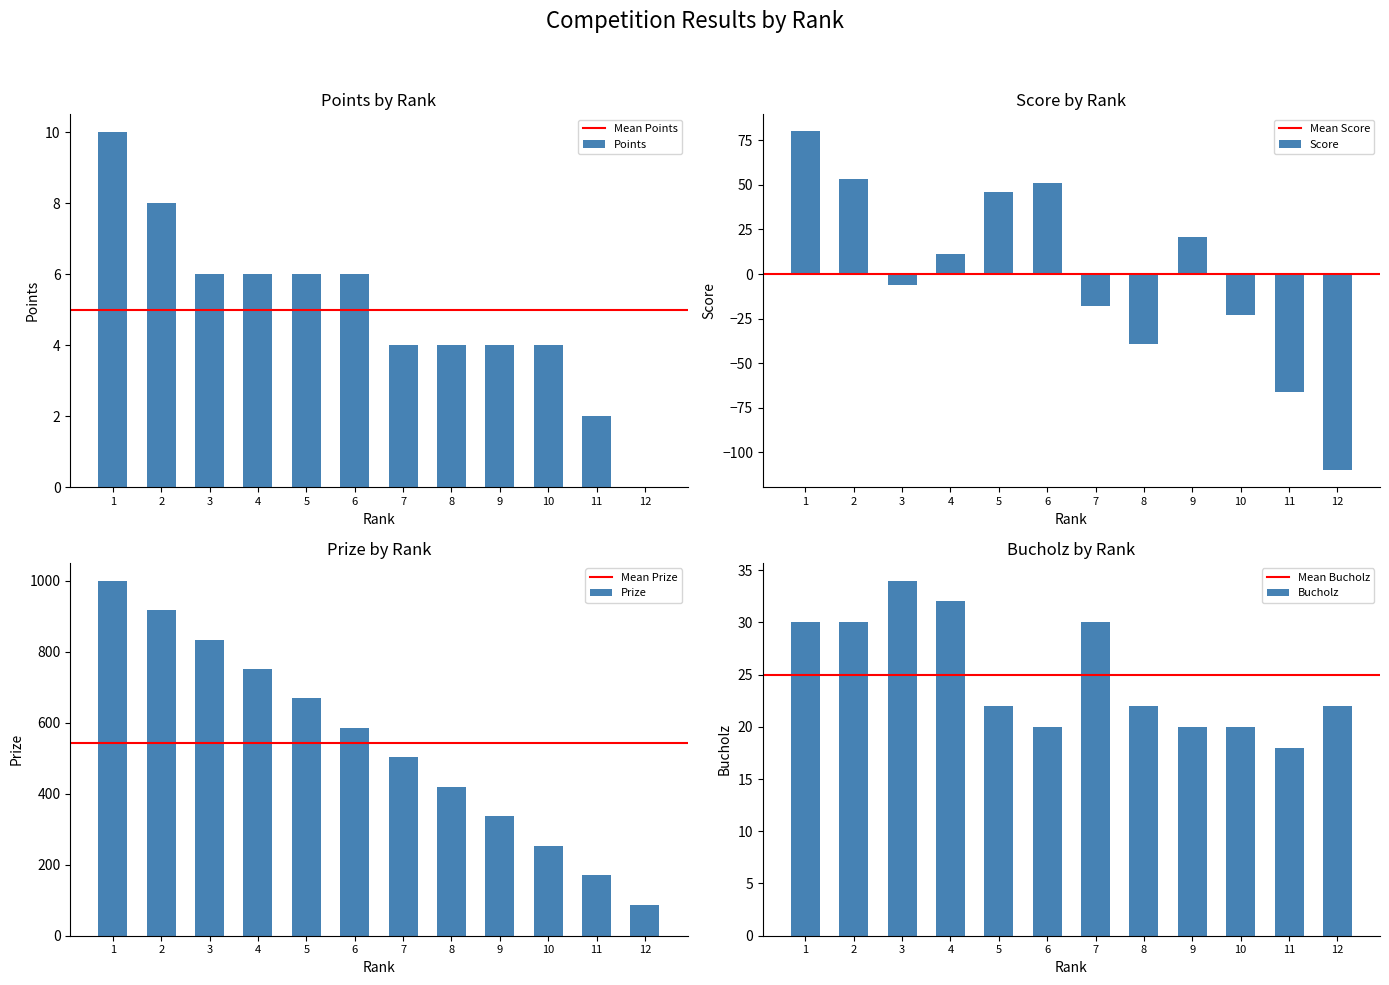

The value of Score at 12 is -110. True or false?

True